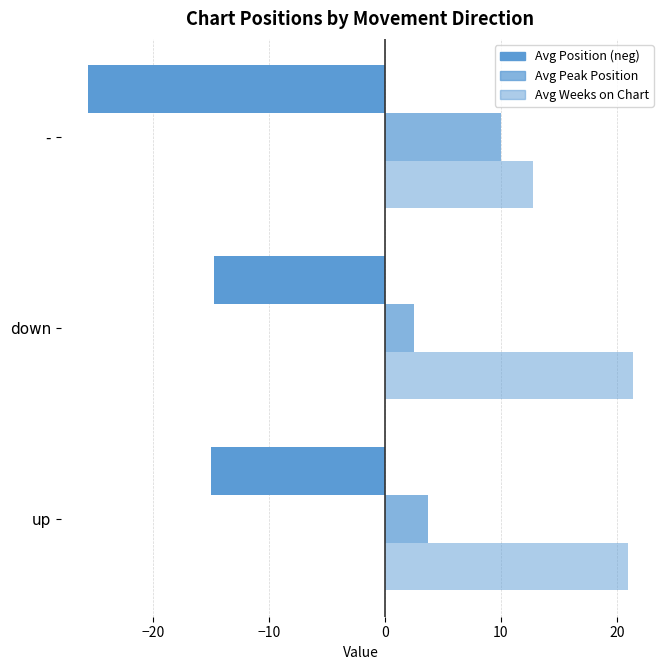

How many values in the Avg Peak Position series exceed 3?

2